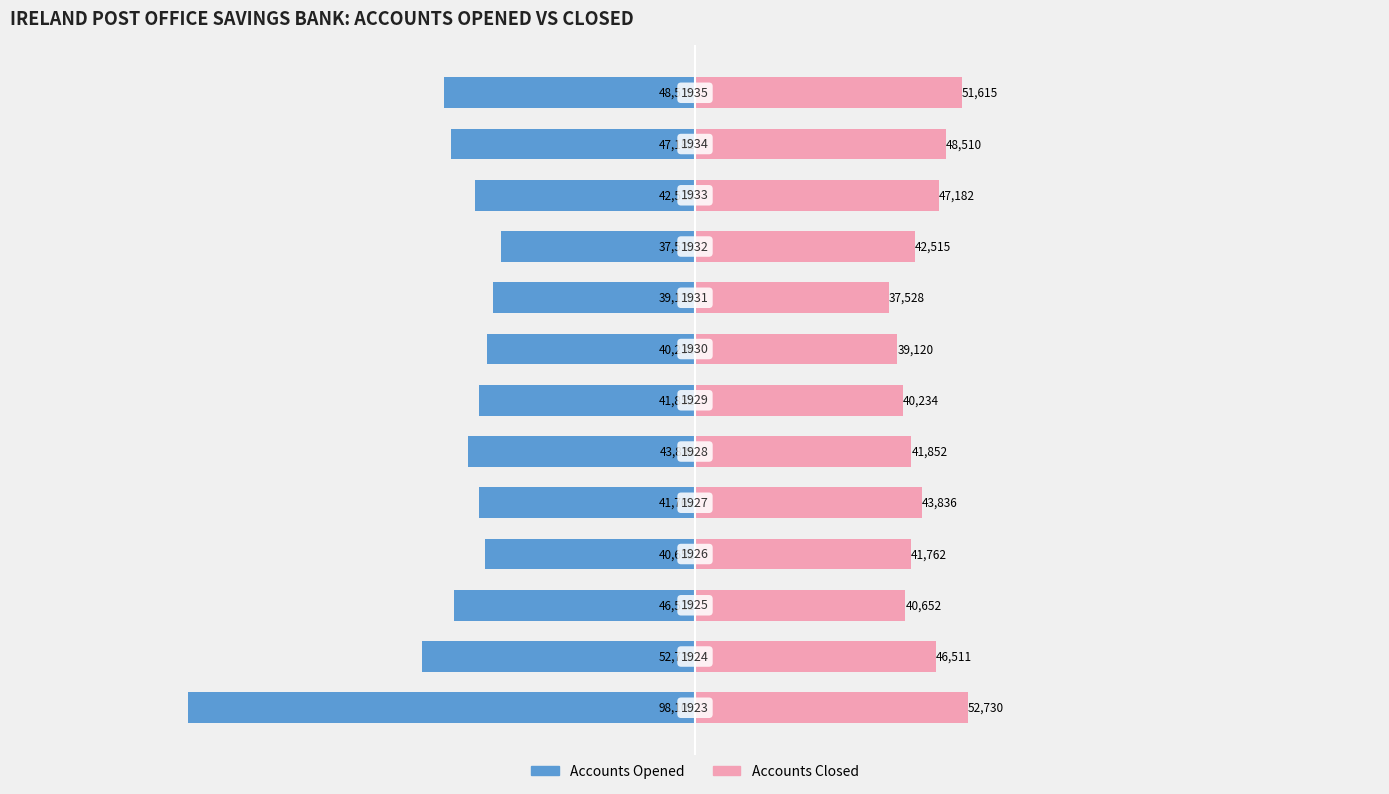

How many groups of bars are there?

13